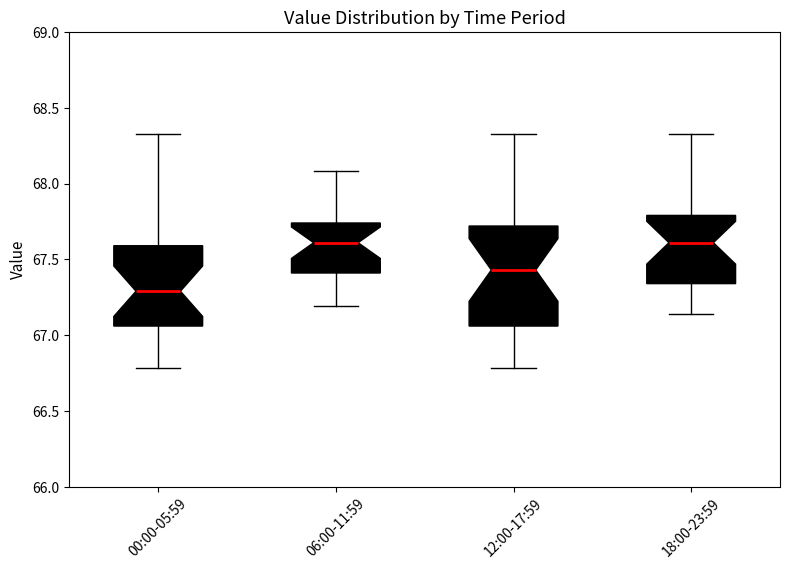

Reading left to right, transcribe this box plot: for each box, give where its median line is, the range the box spans, and where its two whiskers end, as read against the y-axis. The values are not printed on the chart, so give them approximately, as read against the axis.

00:00-05:59: median 67.30, box 67.05 to 67.60, whiskers 66.80 to 68.35
06:00-11:59: median 67.60, box 67.40 to 67.75, whiskers 67.20 to 68.10
12:00-17:59: median 67.45, box 67.05 to 67.70, whiskers 66.80 to 68.35
18:00-23:59: median 67.60, box 67.35 to 67.80, whiskers 67.15 to 68.35